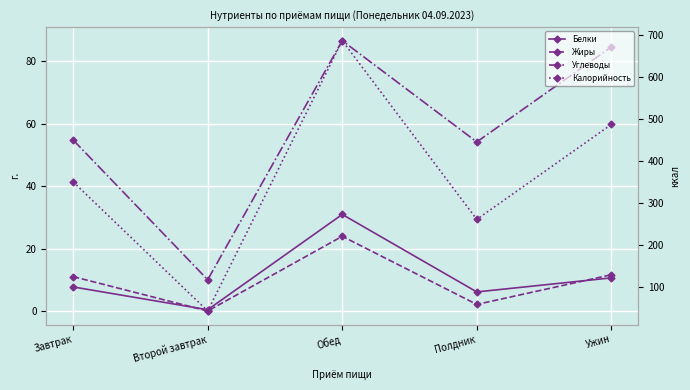

Rank the categories by Углеводы value from lowest to highest.

Второй завтрак, Полдник, Завтрак, Ужин, Обед